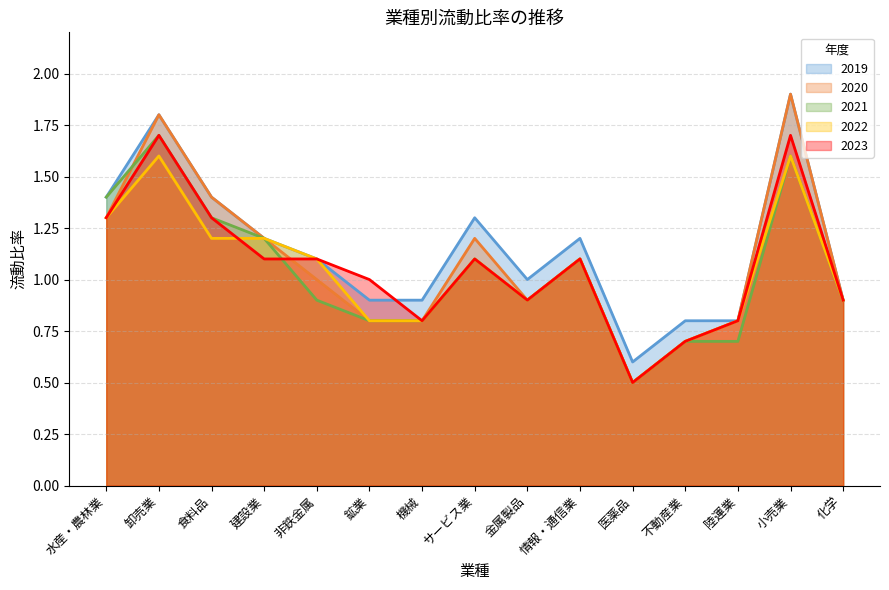

What position from the left is 化学?

15